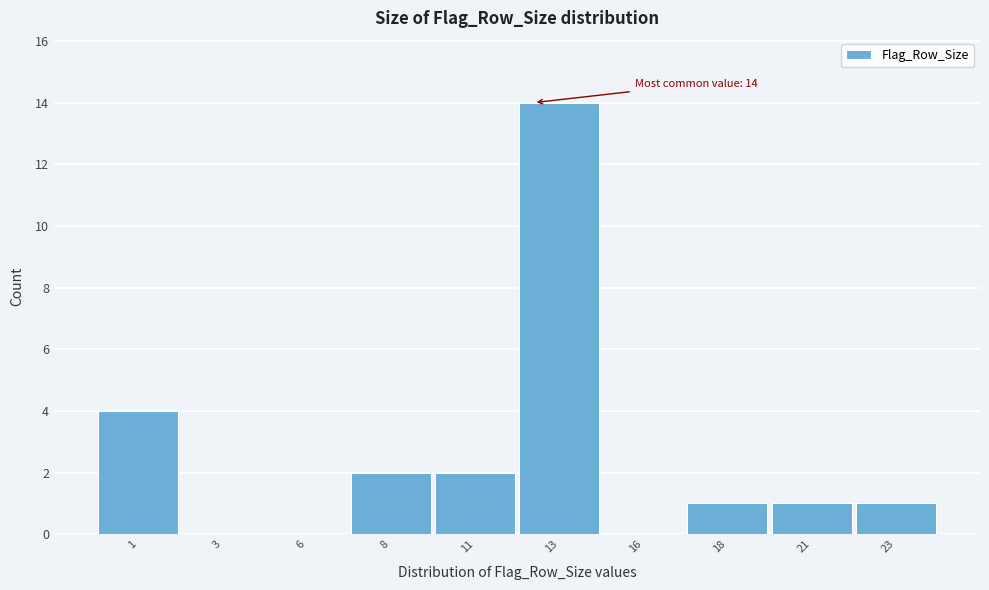

Reading left to right, what are all the values shown in this chart?

1=4	3=0	6=0	8=2	11=2	13=14	16=0	18=1	21=1	23=1